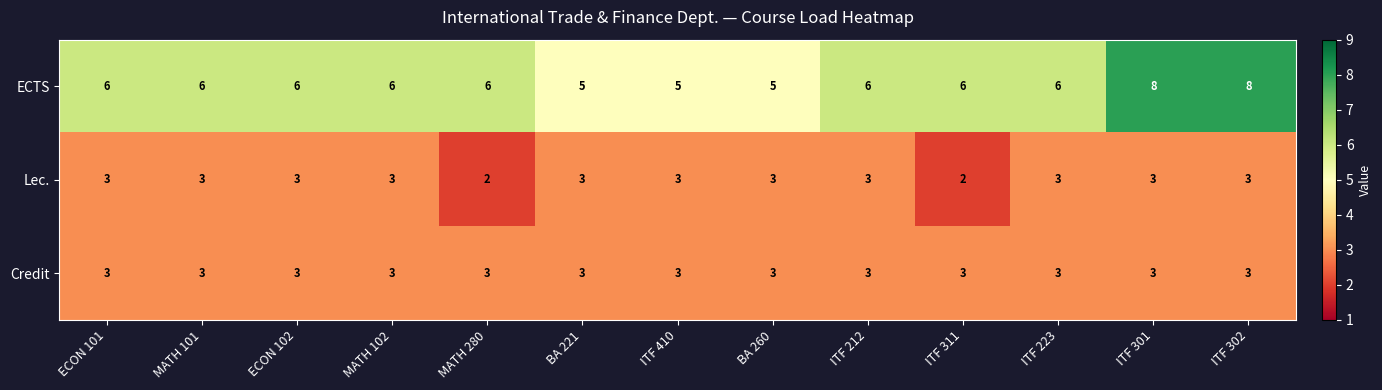

Count the ECTS values in the range 6 to 7.

8